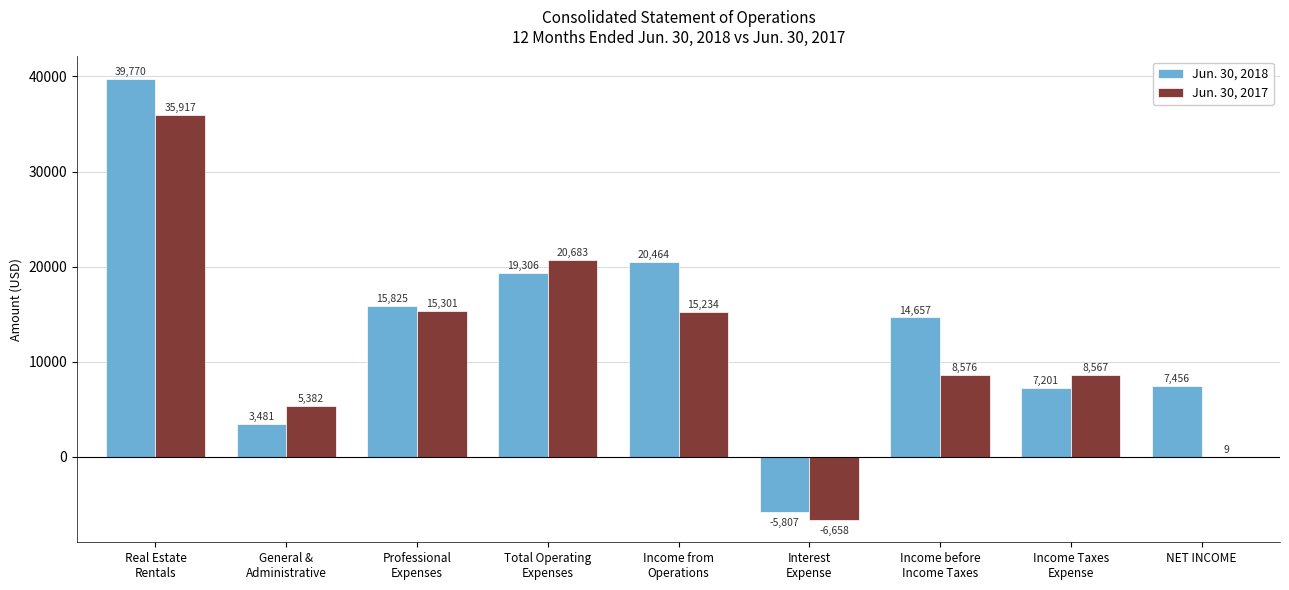

How many values in Jun. 30, 2018 are above zero?

8